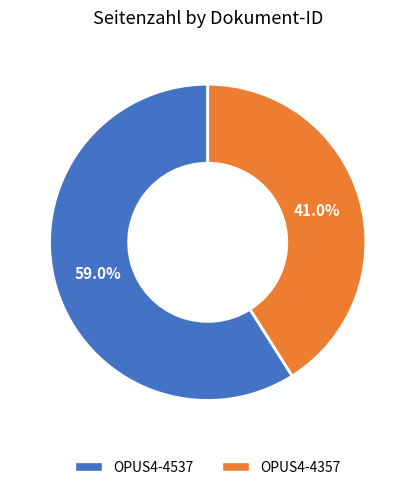

Which slice is the largest?

OPUS4-4537